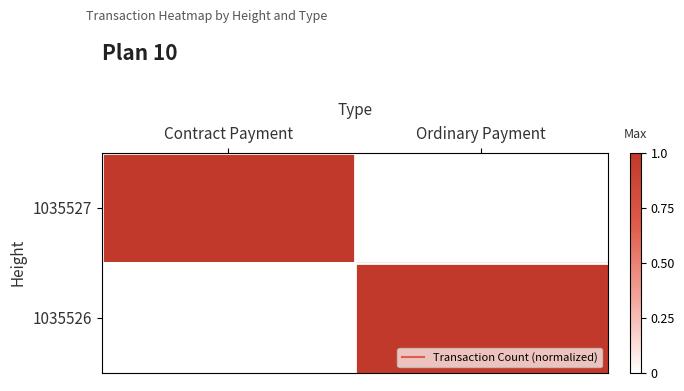

Reading right to left, extract all data points from this chart.

1035527: Ordinary Payment=0	Contract Payment=1
1035526: Ordinary Payment=1	Contract Payment=0